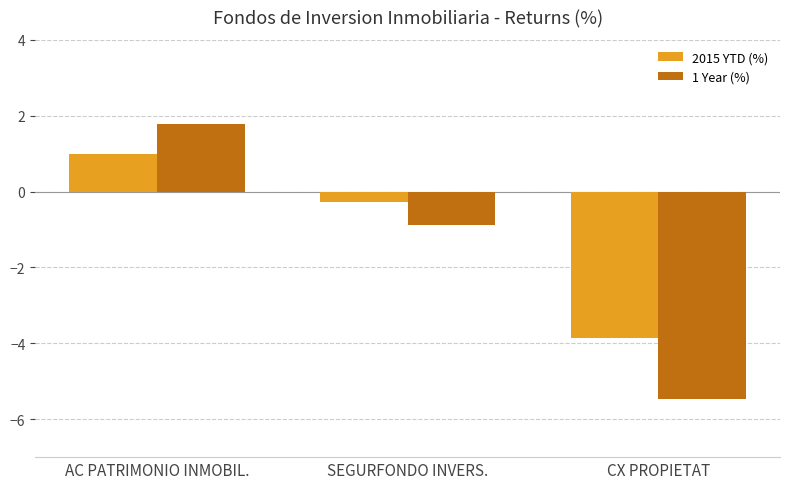

At which label does 2015 YTD (%) reach its minimum?

CX PROPIETAT